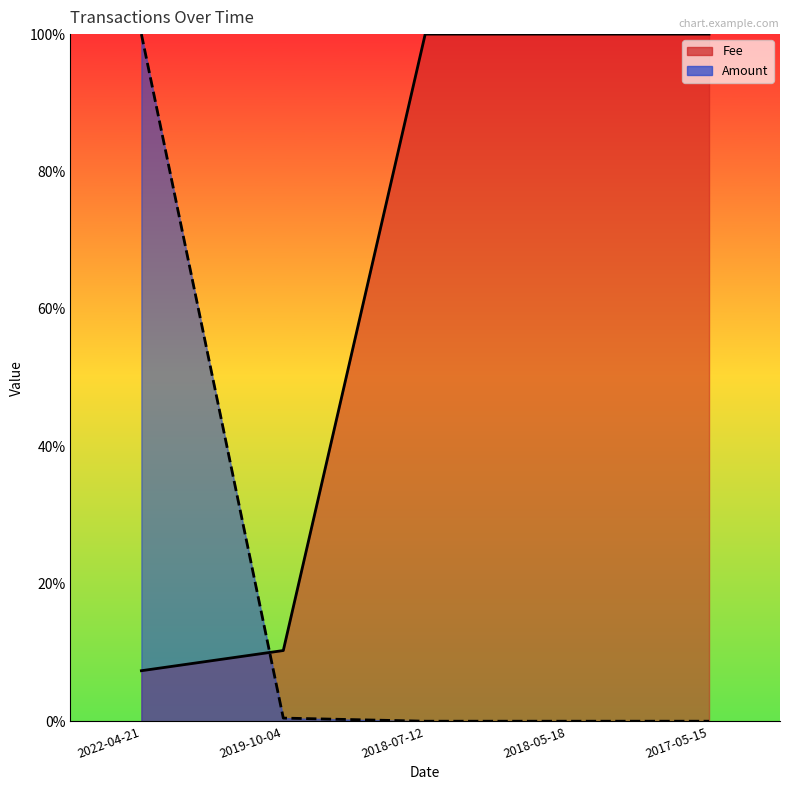

The Amount series shows 0.6 at 2018-05-18. True or false?

False